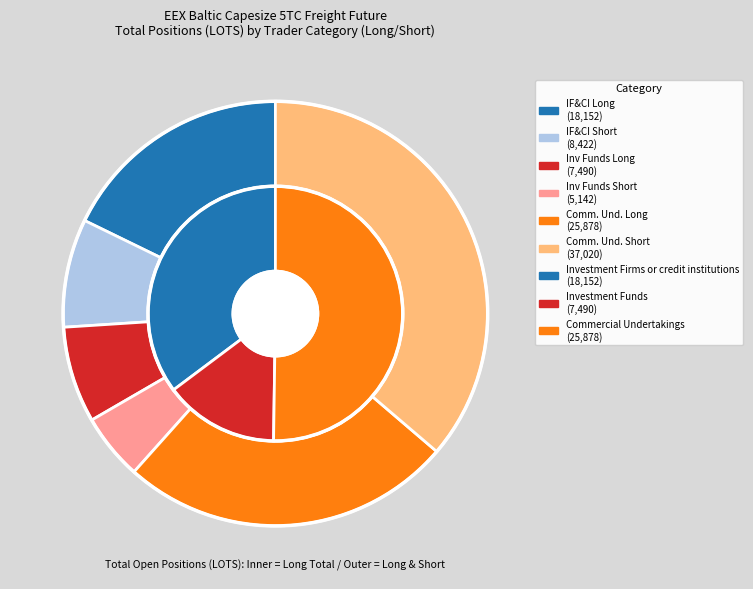

Is it true that Commercial Undertakings (Short) is 36% of the pie?

True